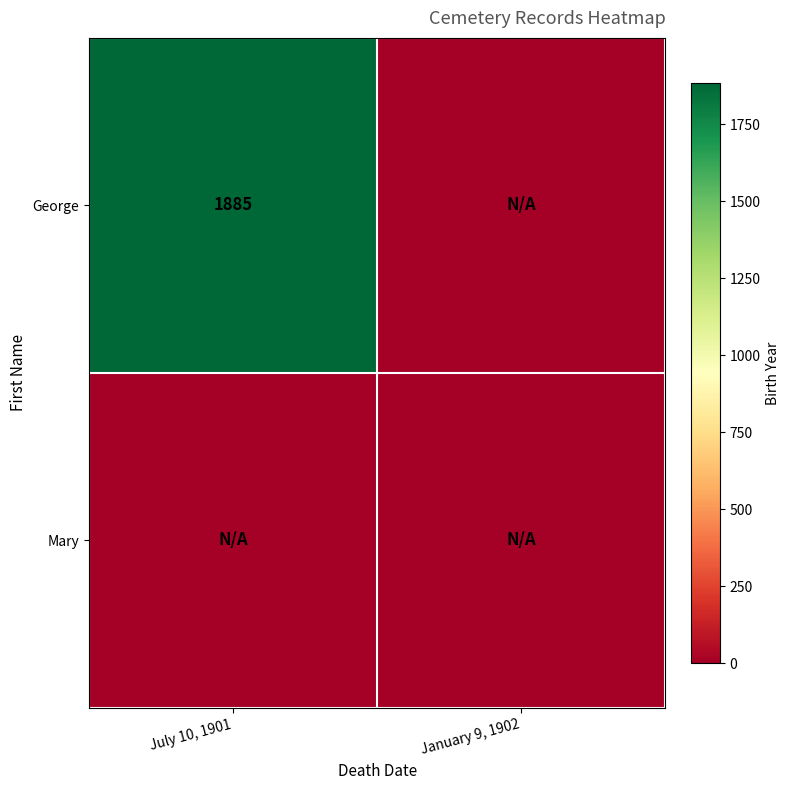

True or false: George has a value of 1885 at July 10, 1901.

True